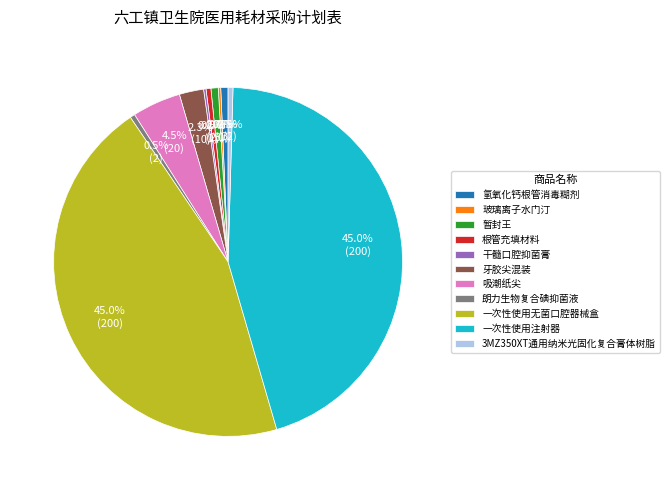

Is it true that 一次性使用注射器 is 45% of the pie?

True